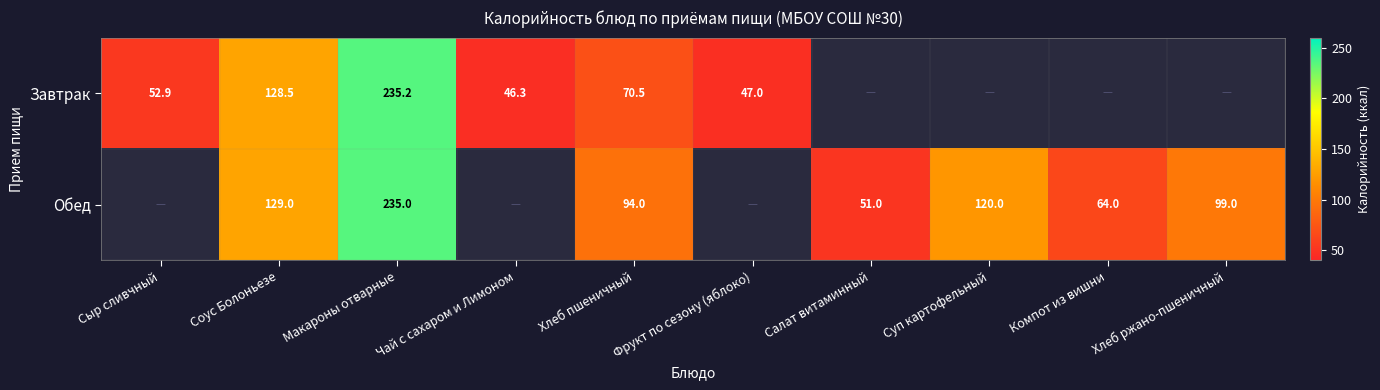

What is the difference between the highest and lowest values at Соус Болоньезе?

0.5